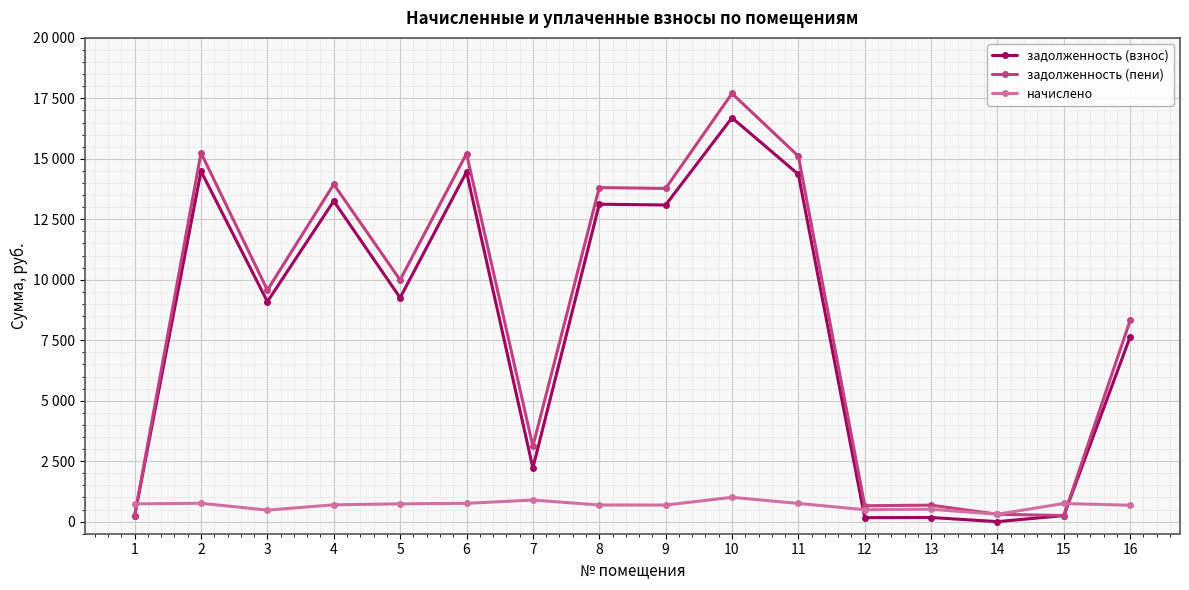

At which category is the sum across all series the highest?

10